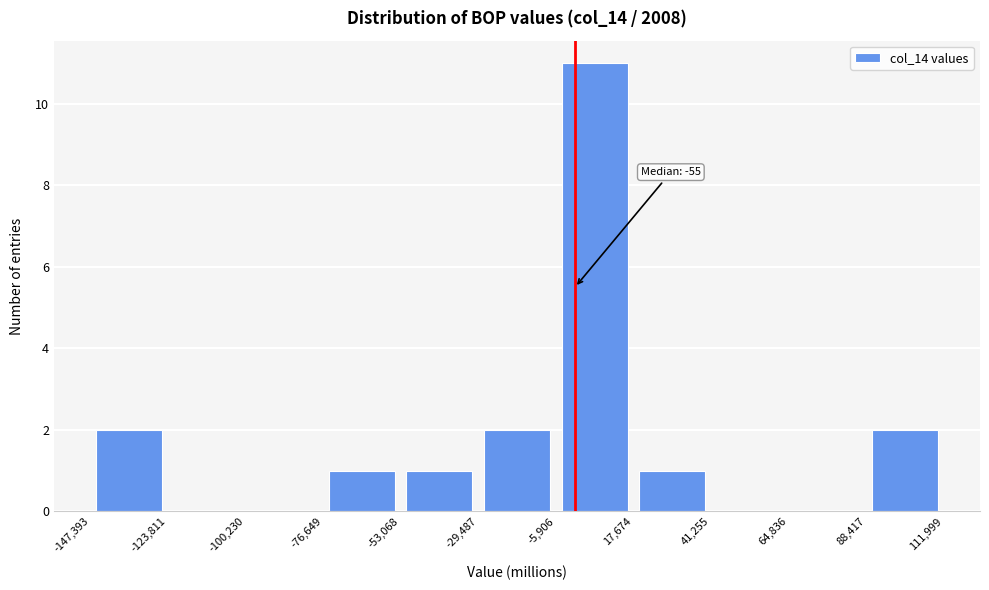

Which range on the x-axis has the tallest bar?

-5,906 to 17,674